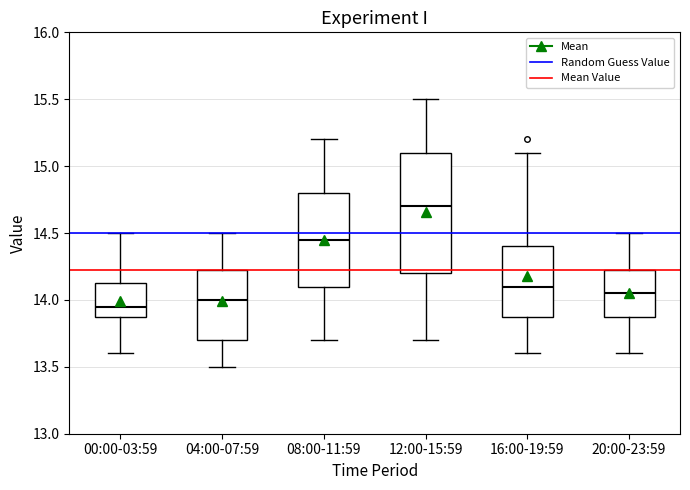

Comparing the boxes themselves (not the whiskers), which one is the tallest?

12:00-15:59